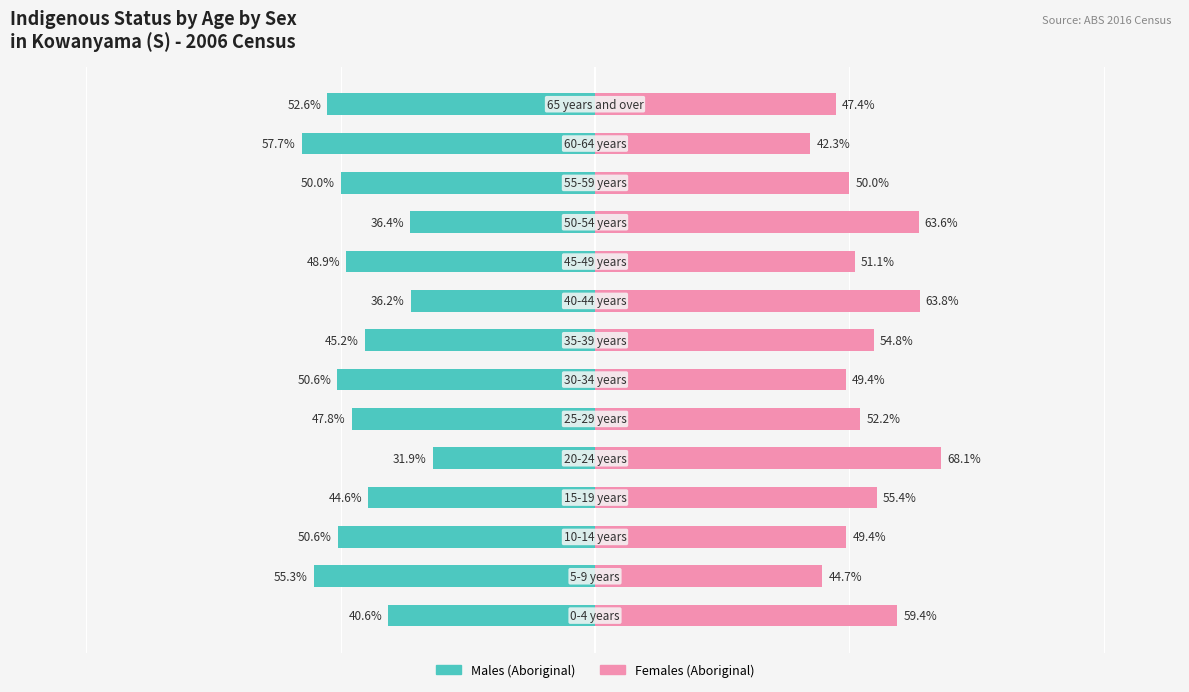

What is the value of the Males (Aboriginal) bar at the 12th from the left?

-50.0